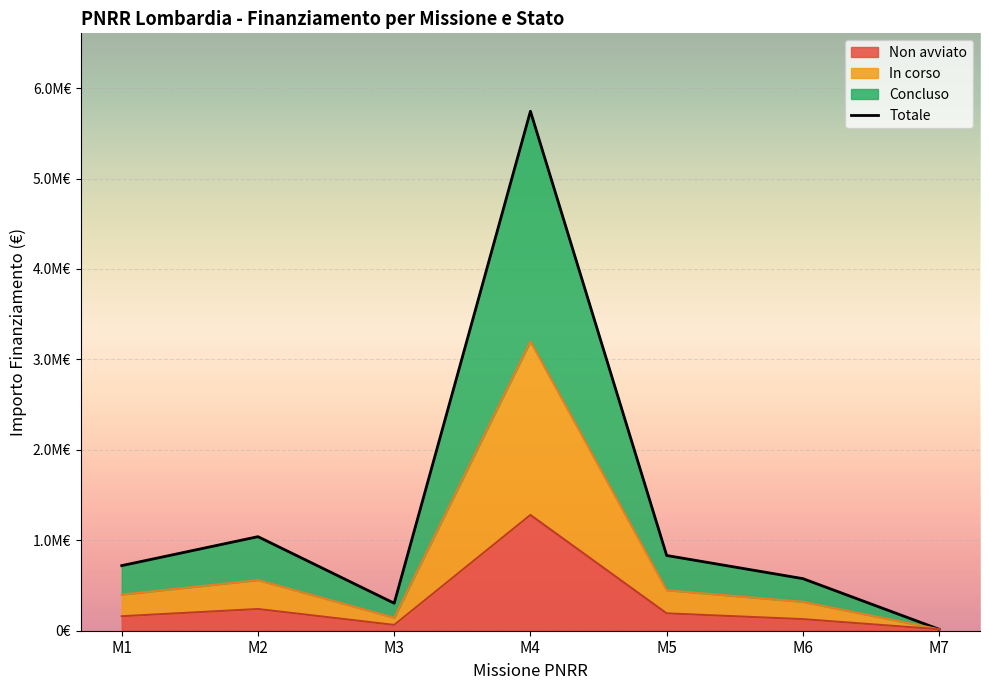

How many lines are shown in the chart?

1